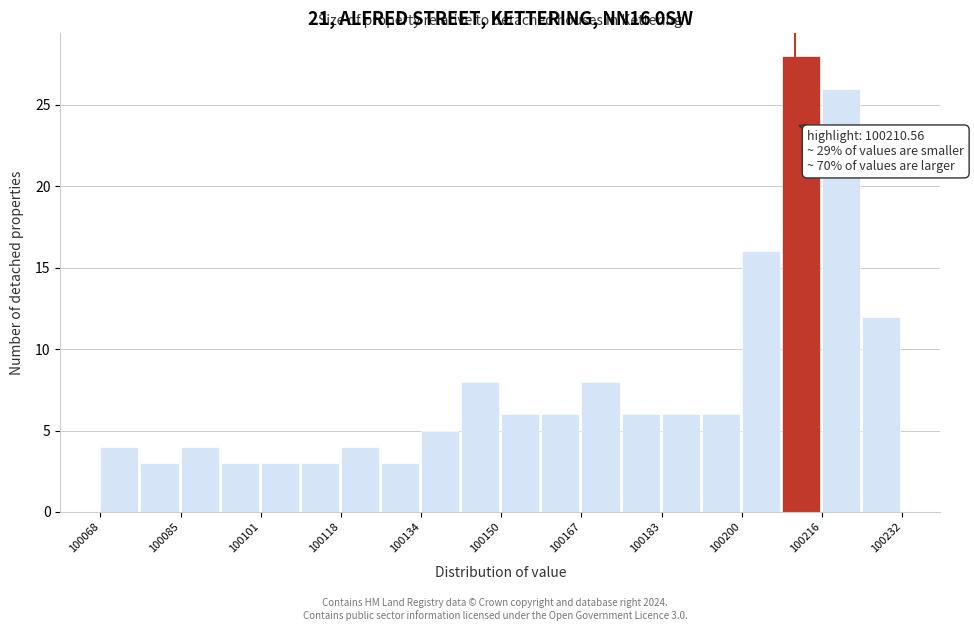

Which range on the x-axis has the tallest bar?

100208 to 100216